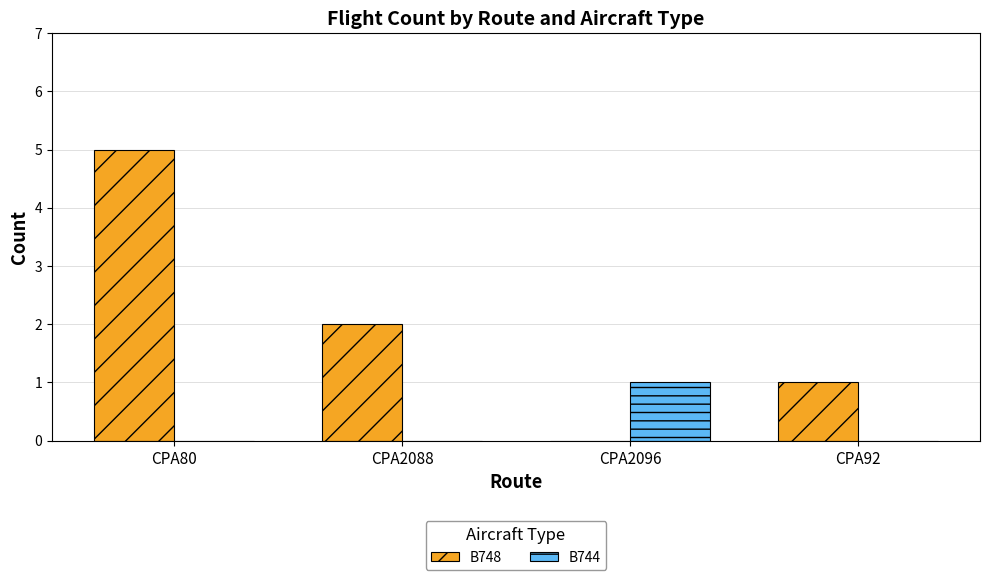

Which series changed the most between CPA80 and CPA2088?

B748